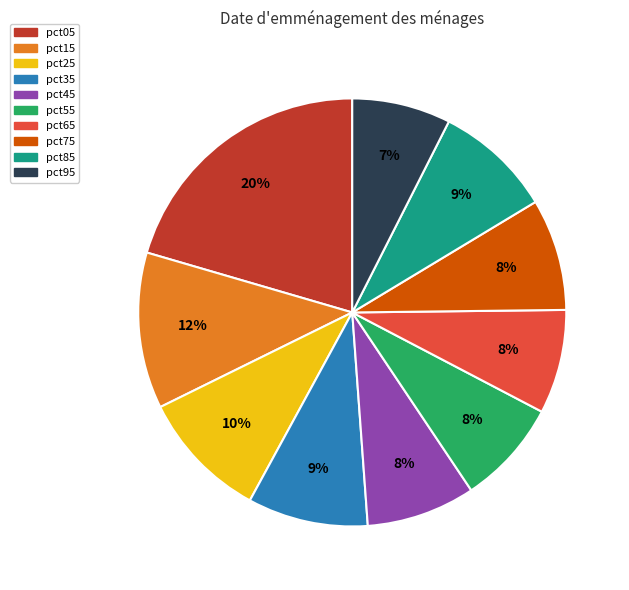

How many segments does this pie chart have?

10